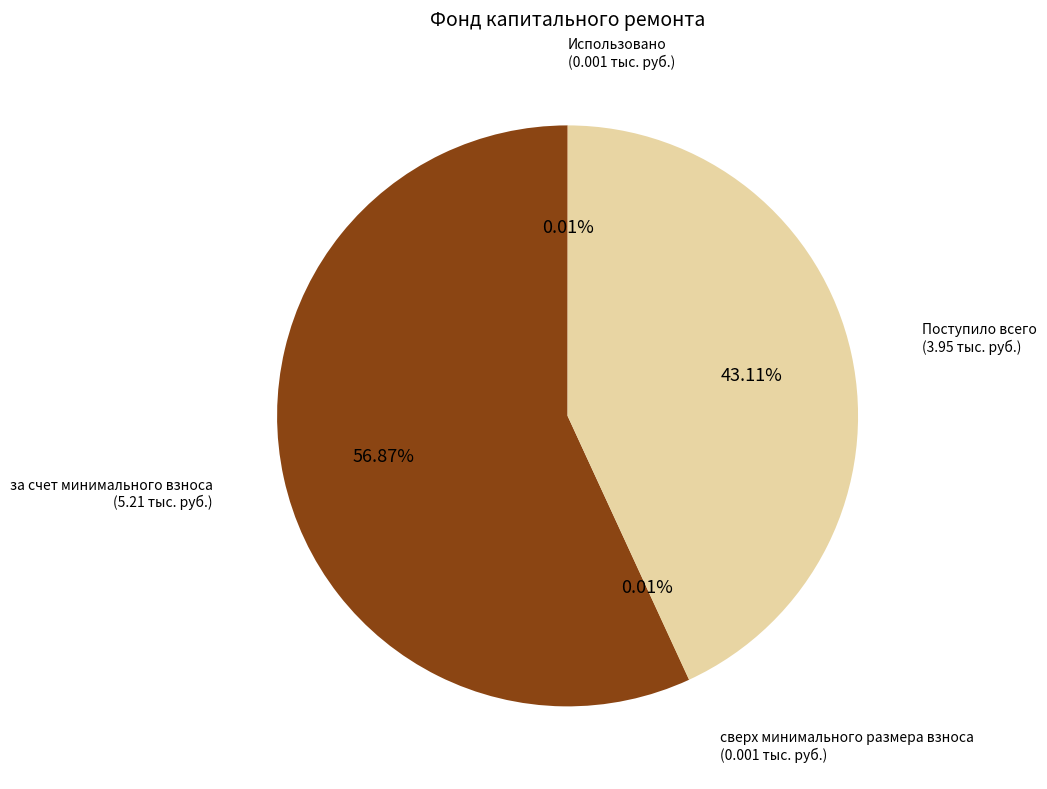

Which category has the biggest portion of the pie?

за счет минимального взноса